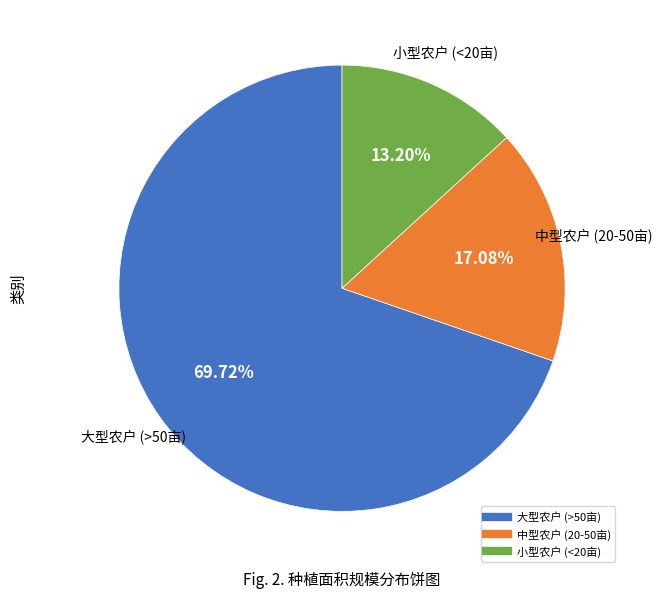

Does any single category account for the majority?

Yes